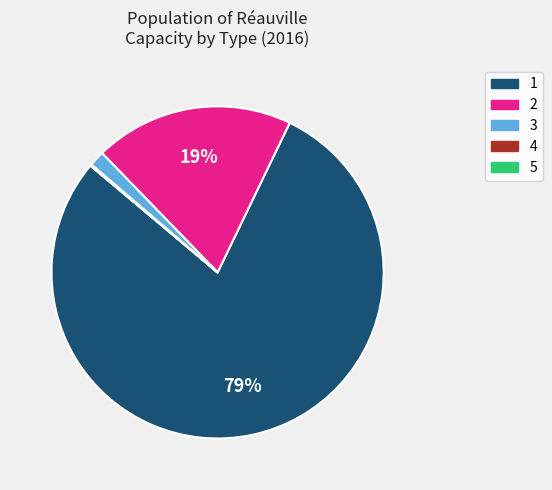

True or false: 2 accounts for 33% of the total.

False